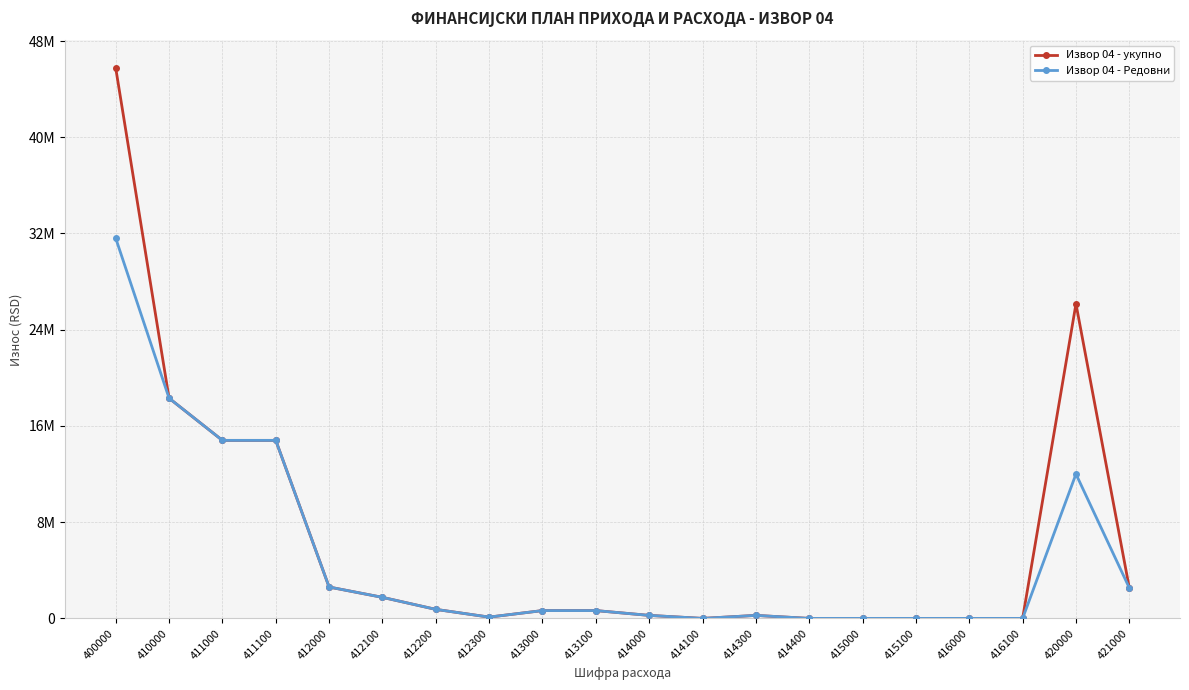

Is this an area chart (filled region under the line)?

No